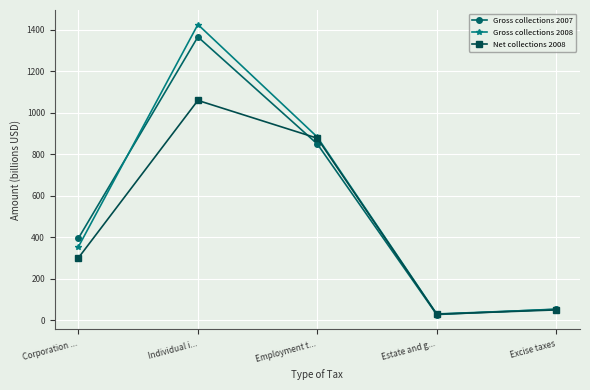

How many values in the Net collections 2008 series exceed 300?

3